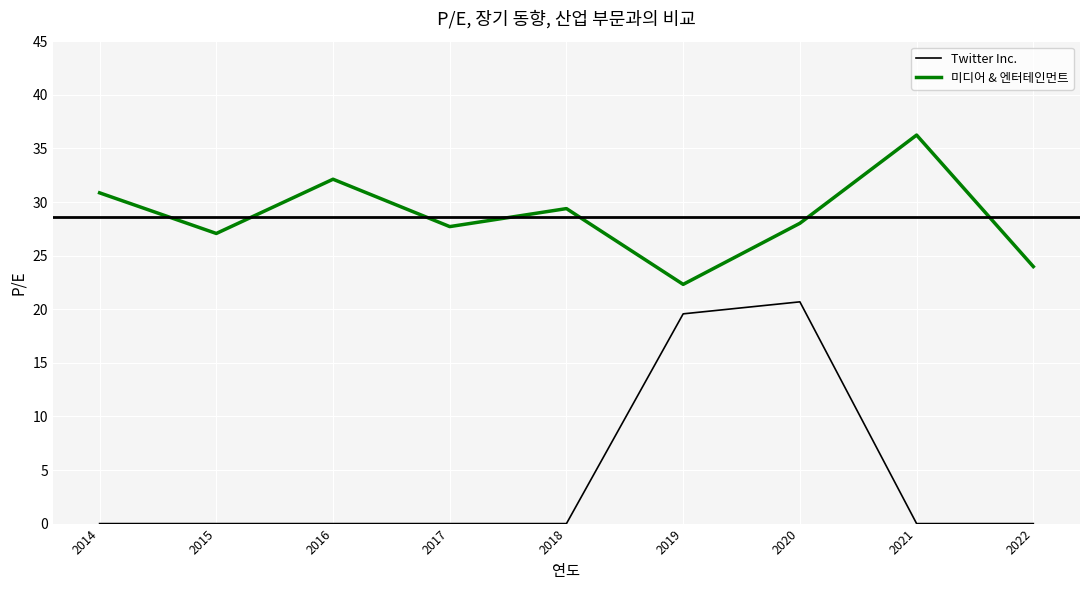

The value of 미디어 & 엔터테인먼트 at 2020 is 28.0. True or false?

True